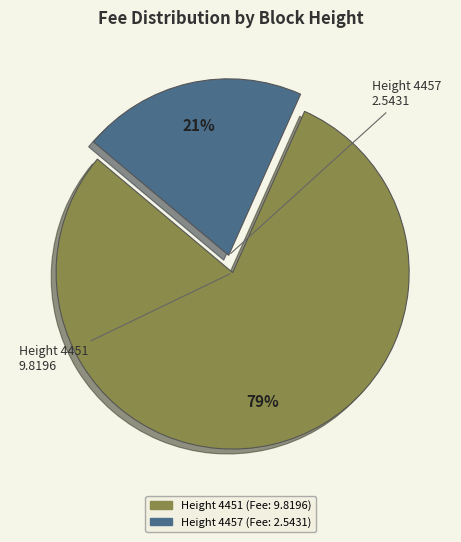

To the nearest percent, what is the average slice percentage?

50%